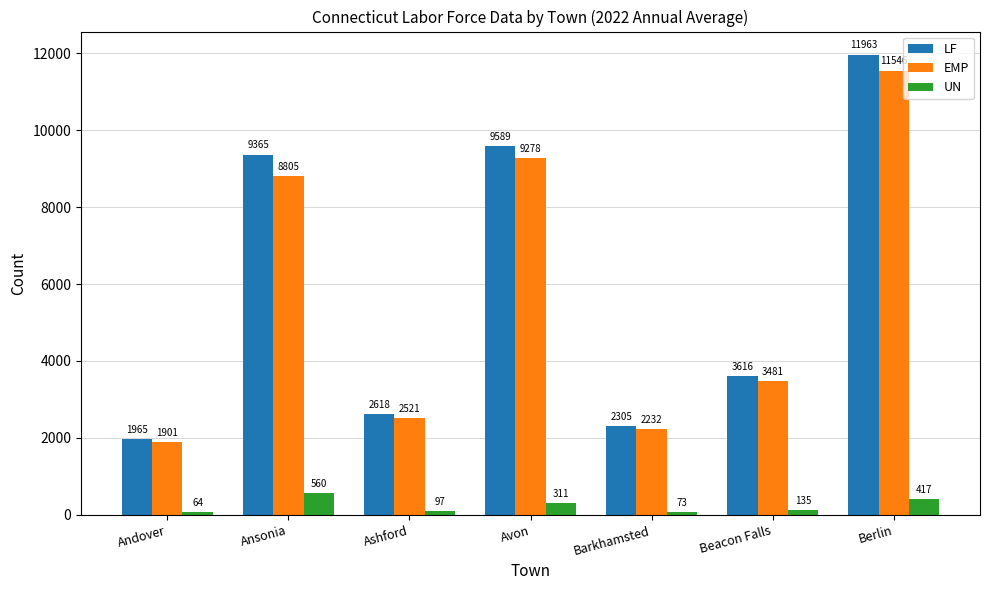

What is the sum of all LF values?

41421